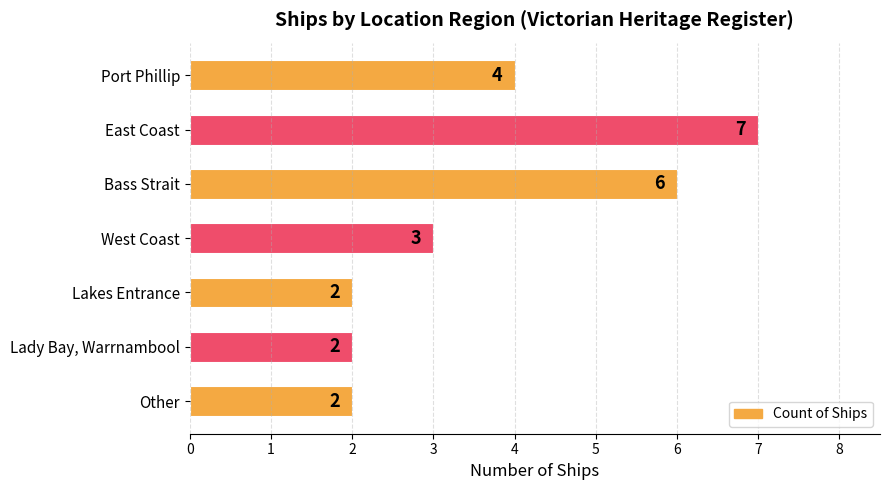

The chart shows a value of 7 at East Coast. True or false?

True